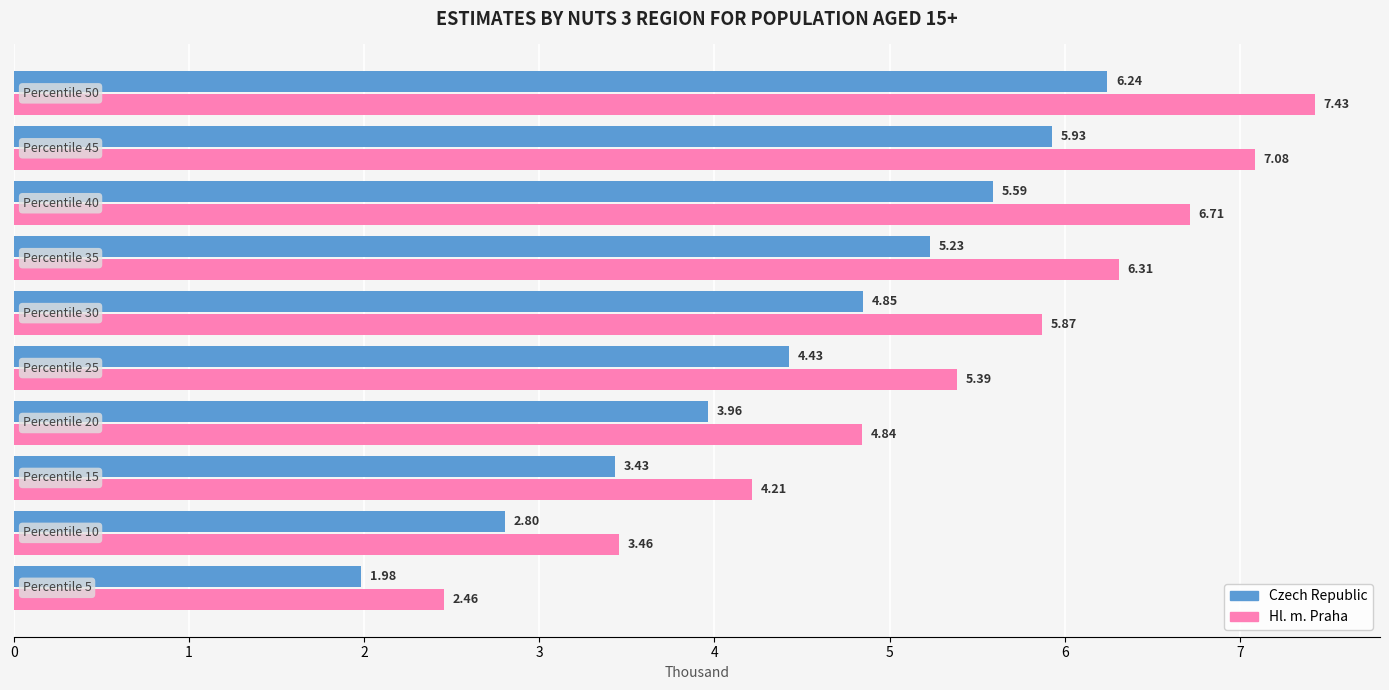

Which series has the largest range (max minus min)?

Hl. m. Praha